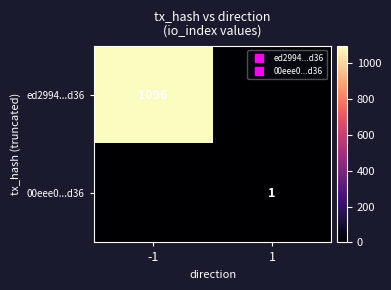

Which category has the lowest value across all series?

1